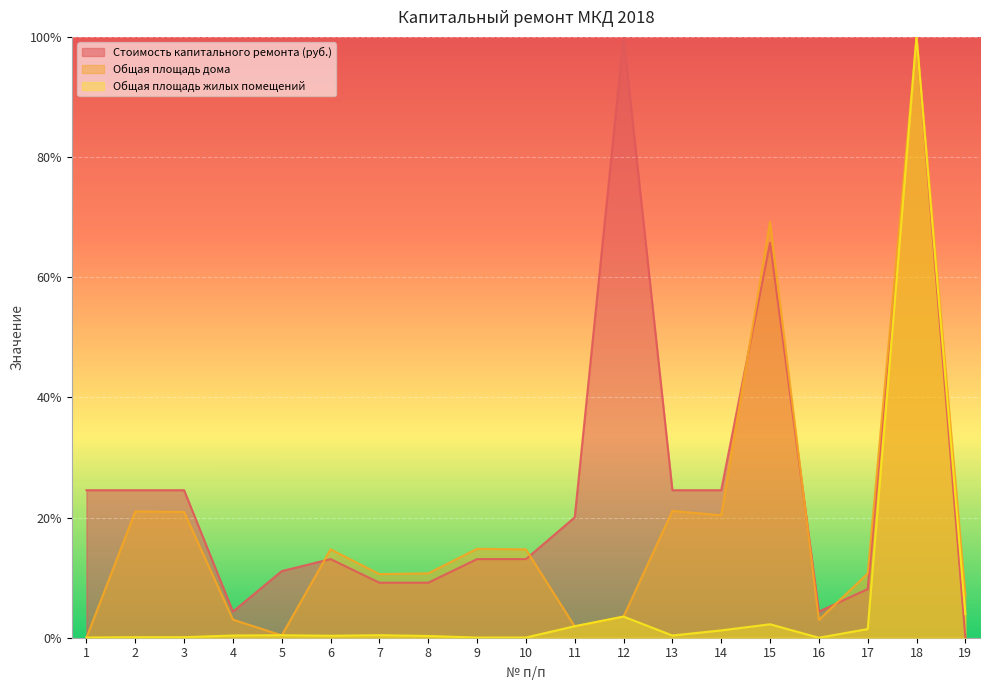

List the labels in order of Общая площадь дома value, largest first.

18, 15, 13, 2, 3, 14, 9, 6, 10, 8, 17, 7, 19, 12, 4, 16, 11, 5, 1